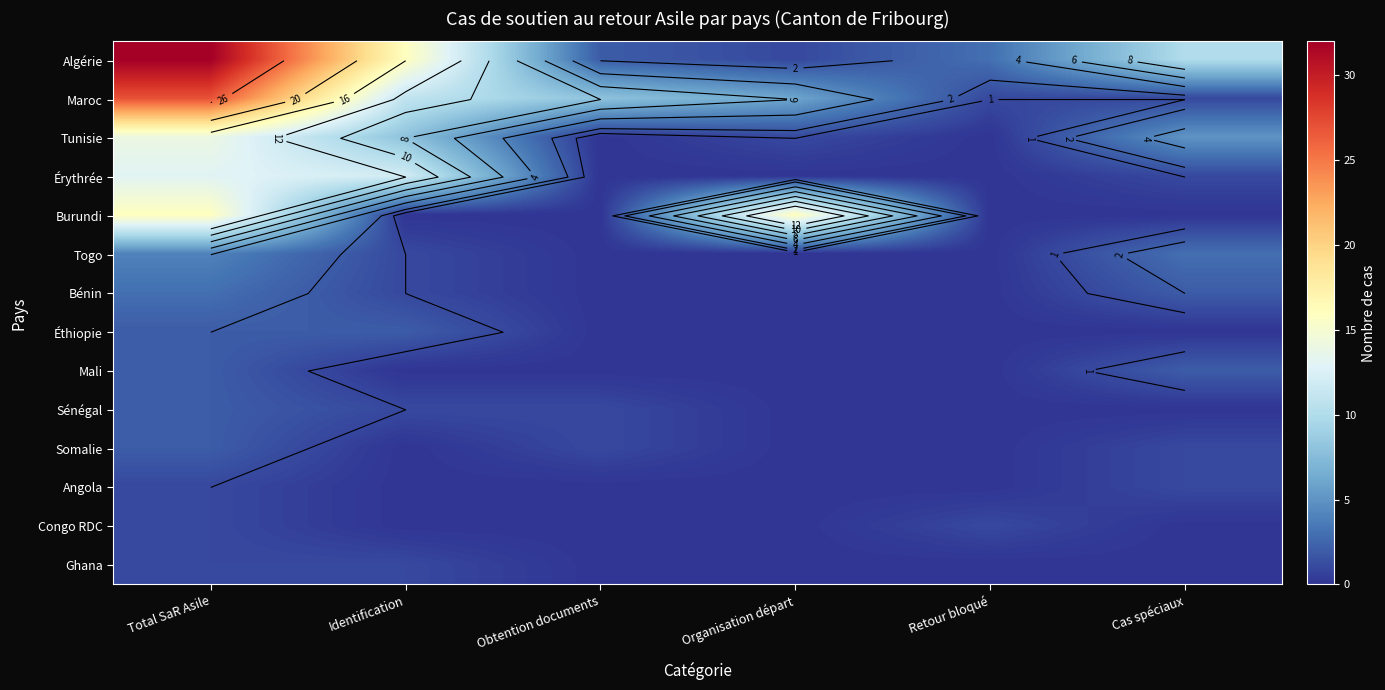

The Burundi series shows 0 at Obtention documents. True or false?

True